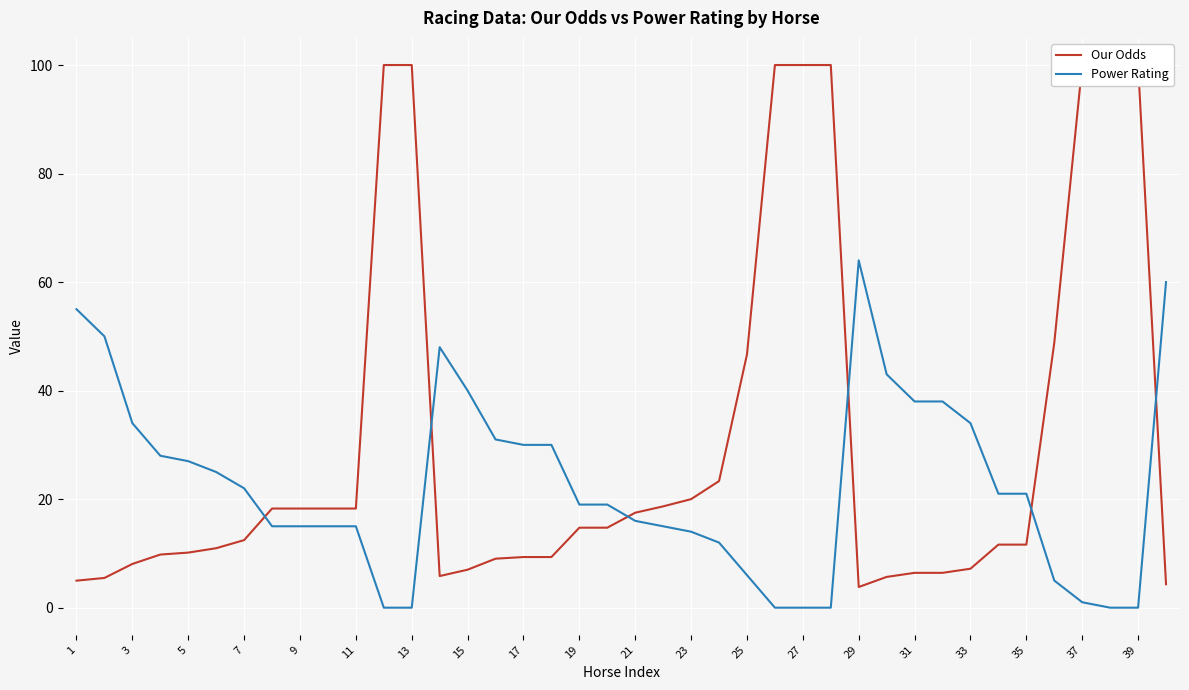

How many lines are shown in the chart?

2